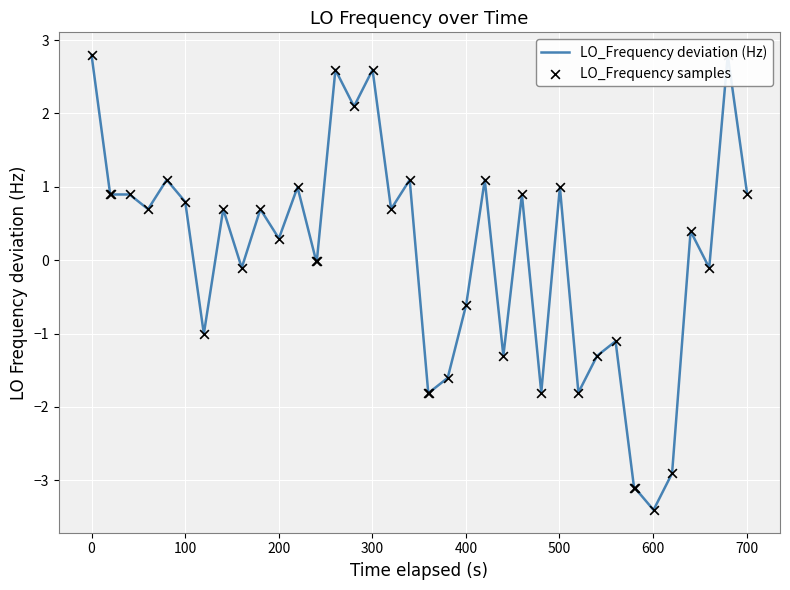

Which series has the widest spread of Y values?

LO_Frequency deviation (Hz)